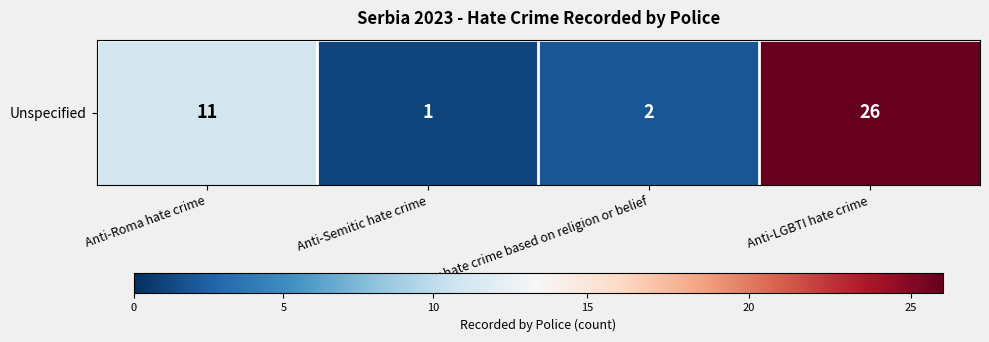

Approximately how many times larger is the value at Other hate crime based on religion or belief compared to Anti-Semitic hate crime?

2.0